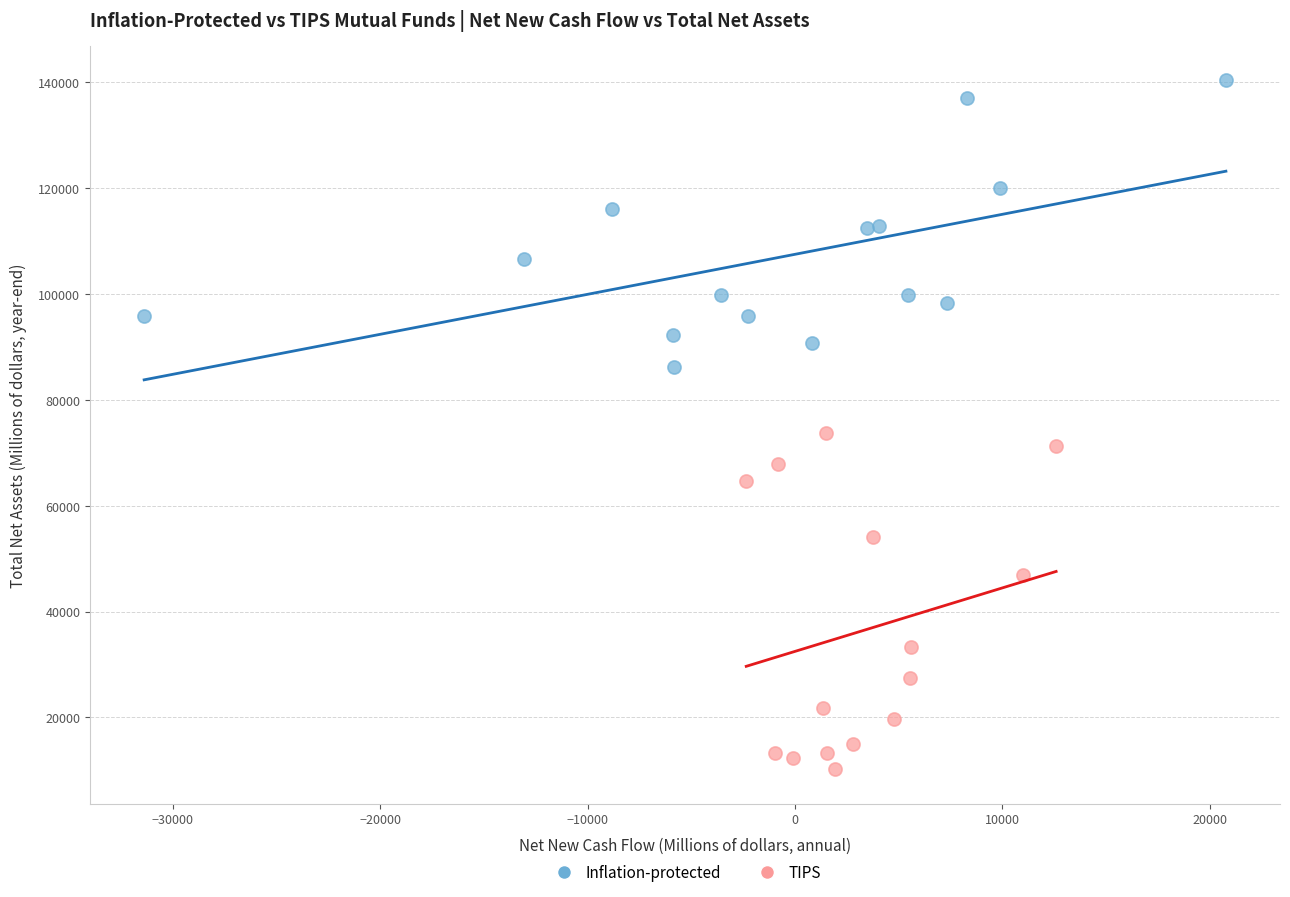

Which series contains the lowest Y value?

TIPS